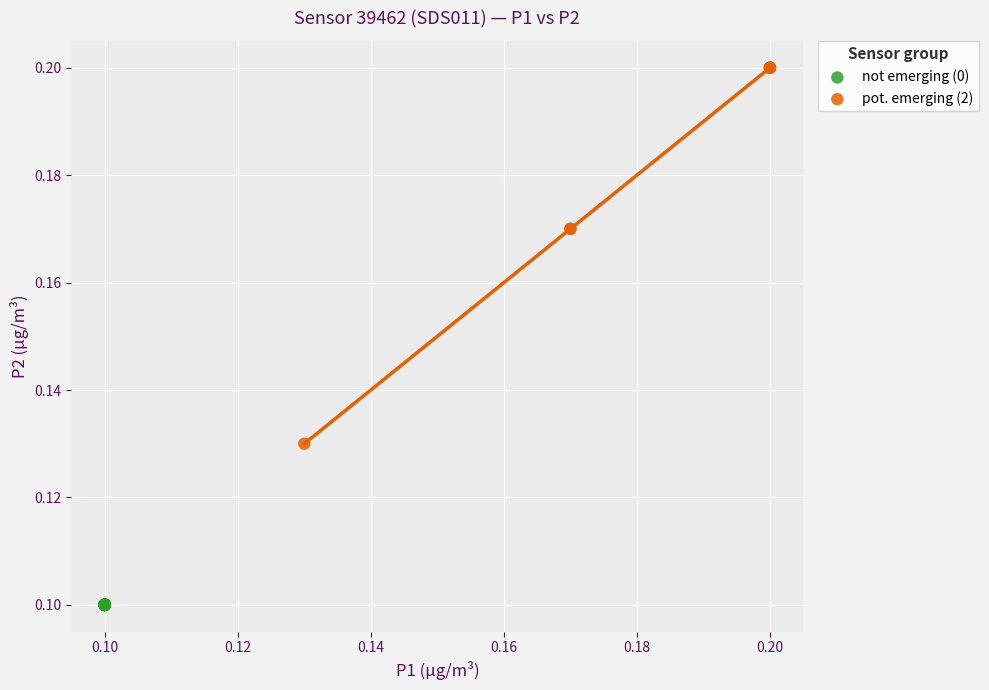

Which series reaches the minimum Y coordinate?

not emerging (0)